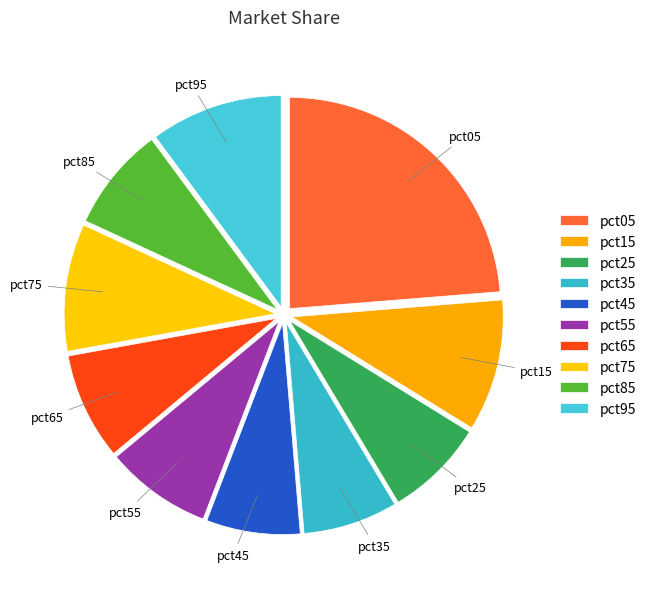

Is it true that pct65 is 1% of the pie?

False